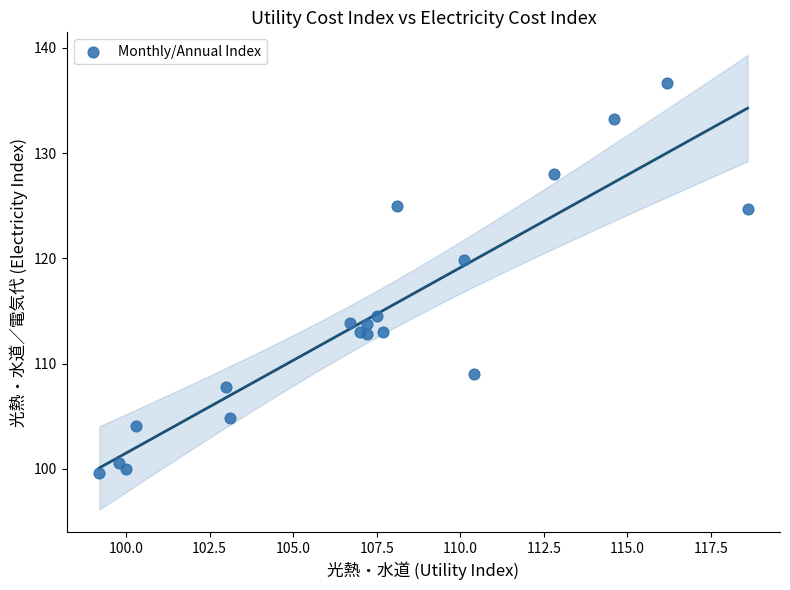

What Y value in the scatter plot is closest to 118?

119.8